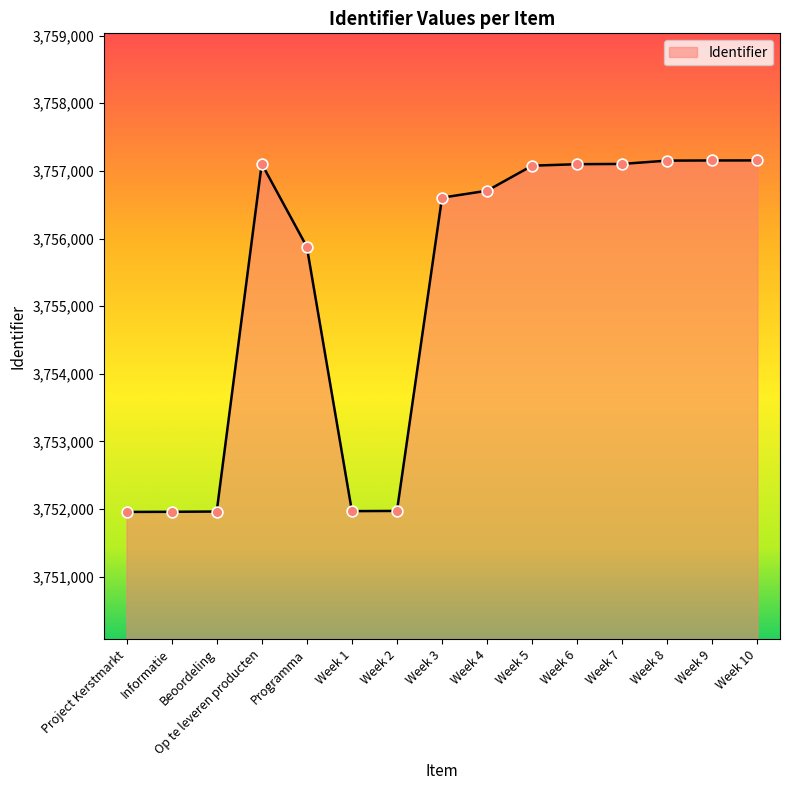

What is the change in value from Informatie to Week 6?

+5139